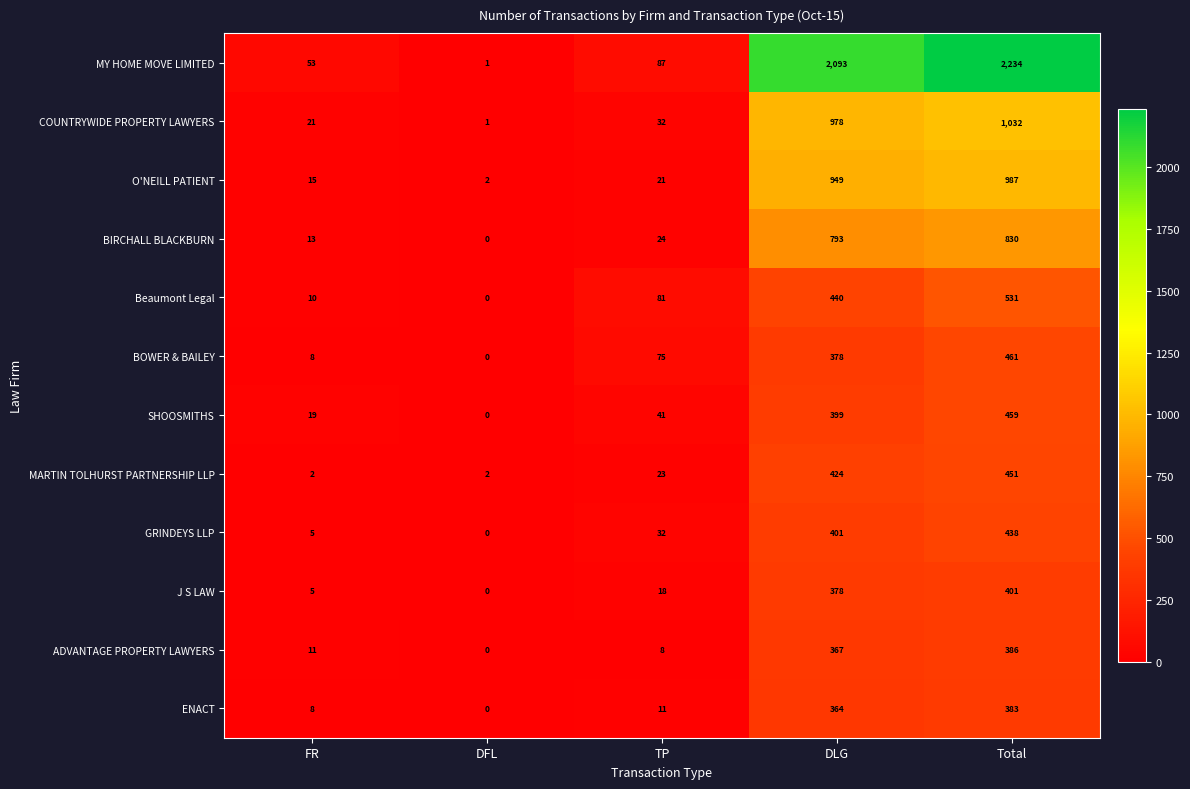

What is the sum of the MY HOME MOVE LIMITED values at DLG and DFL?

2094